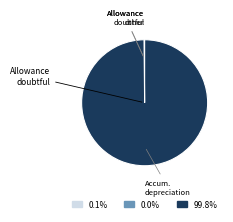

Does any single category account for the majority?

Yes